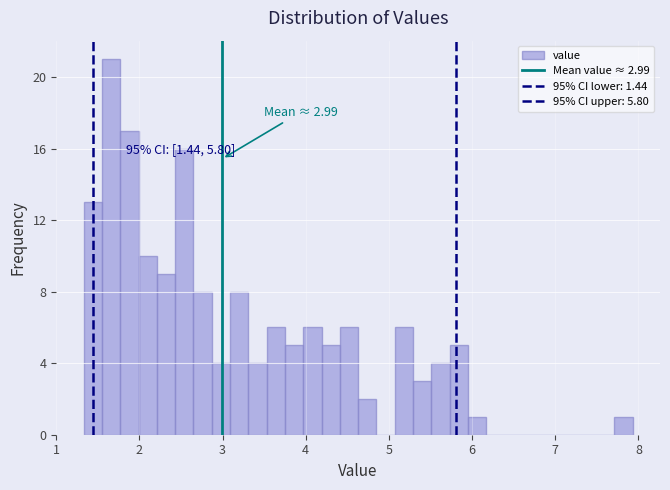

Around what value on the x-axis is the tallest bar? Give the approximate position of its centre, as read against the axis.

1.7